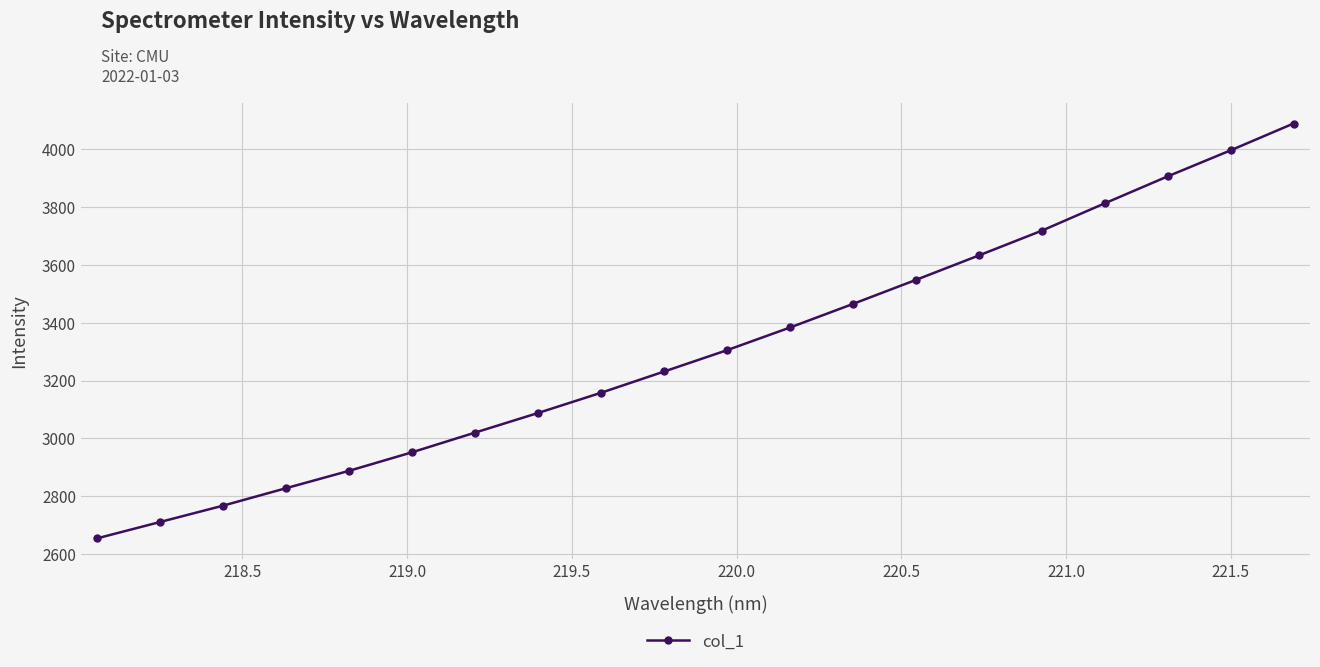

Reading left to right, extract all data points from this chart.

2654.9	2711.4	2767.9	2828.4	2888.5	2952.6	3020.7	3088.5	3158.4	3231.7	3305.6	3384.1	3465.6	3548.7	3633.2	3718.9	3813.5	3906.7	3996.7	4089.6